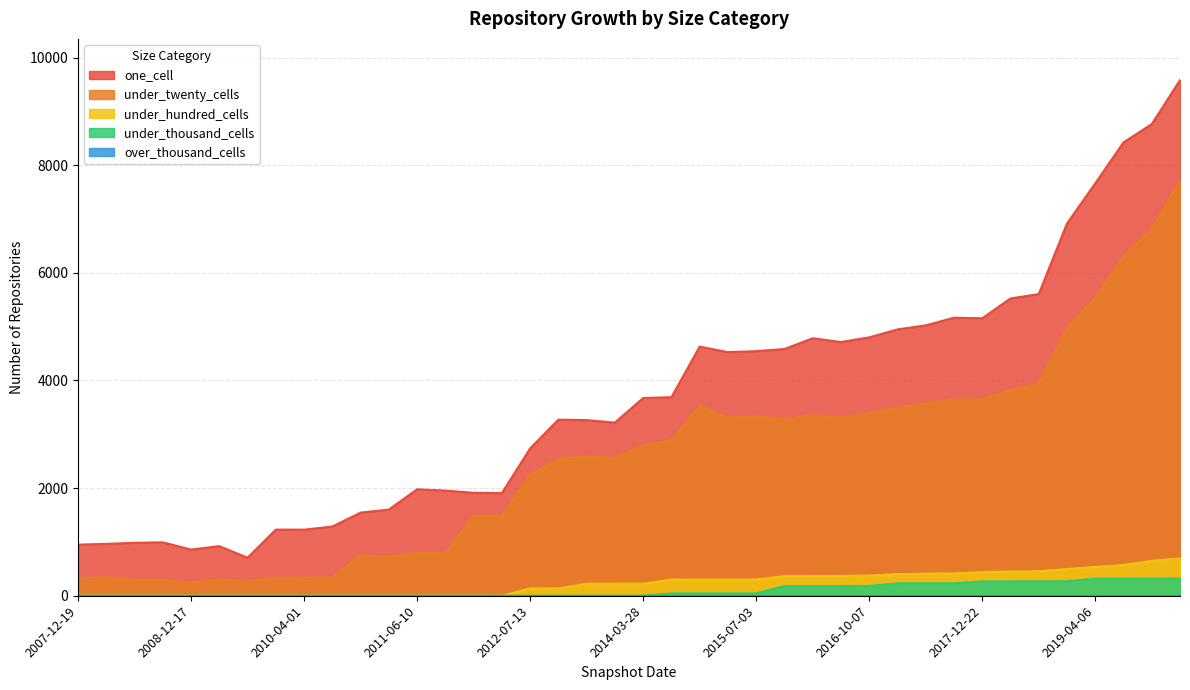

True or false: under_hundred_cells and one_cell cross at least once.

False